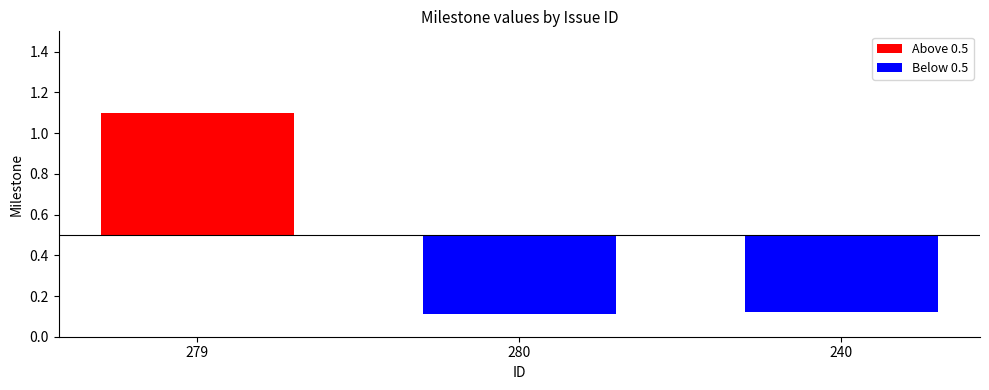

Is it true that the value at 280 is 0.2?

False